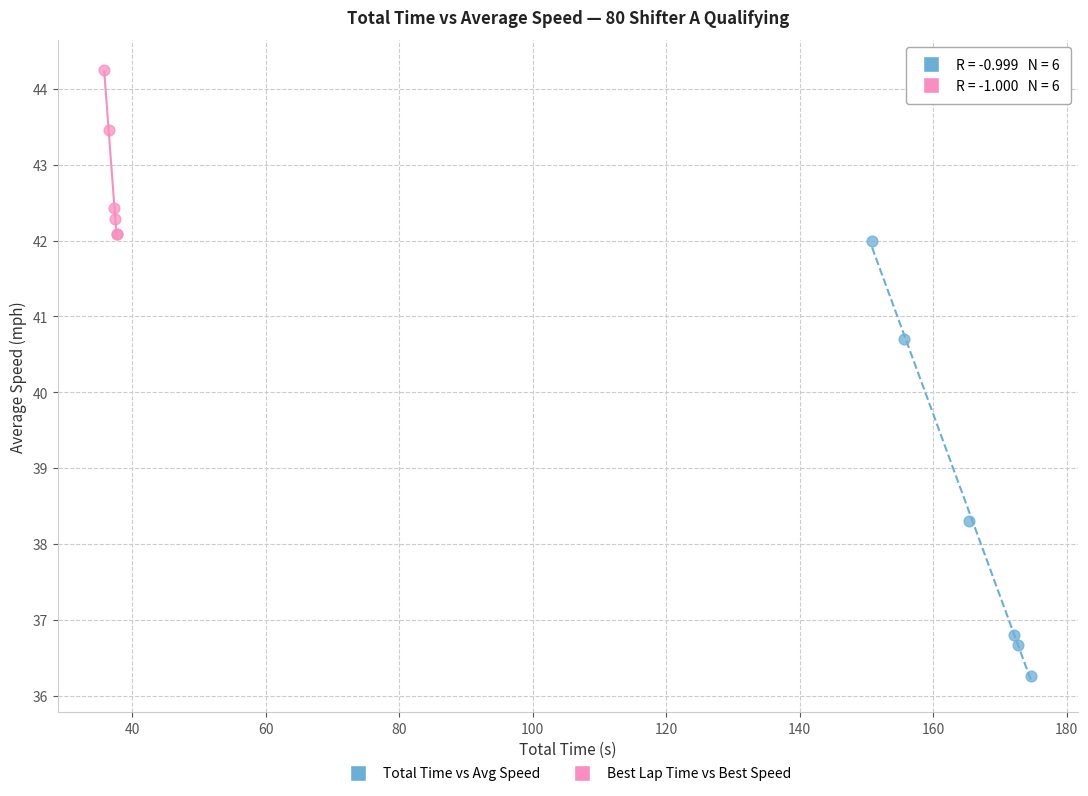

Which series contains the highest Y value?

Best Lap Time vs Best Speed